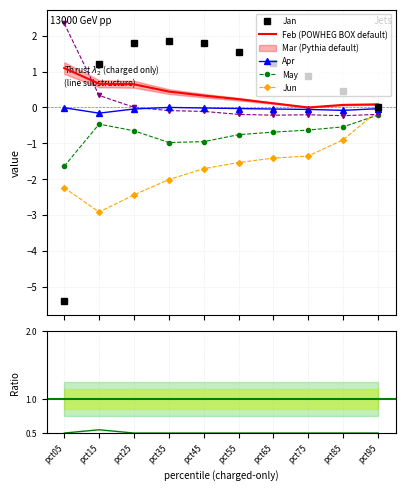

How many times do Jan and Jun cross each other?

1